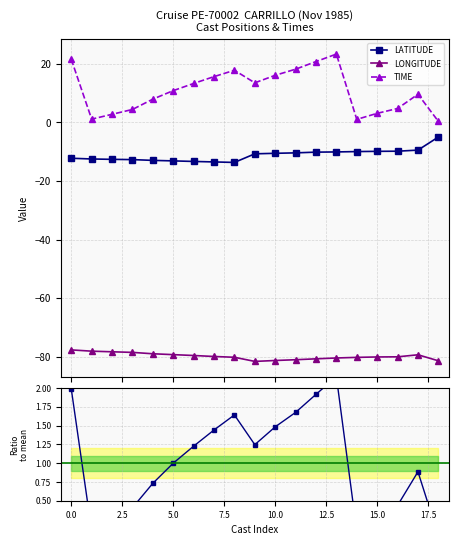

What is the value of the LONGITUDE point at the 4th from the left?

-78.4